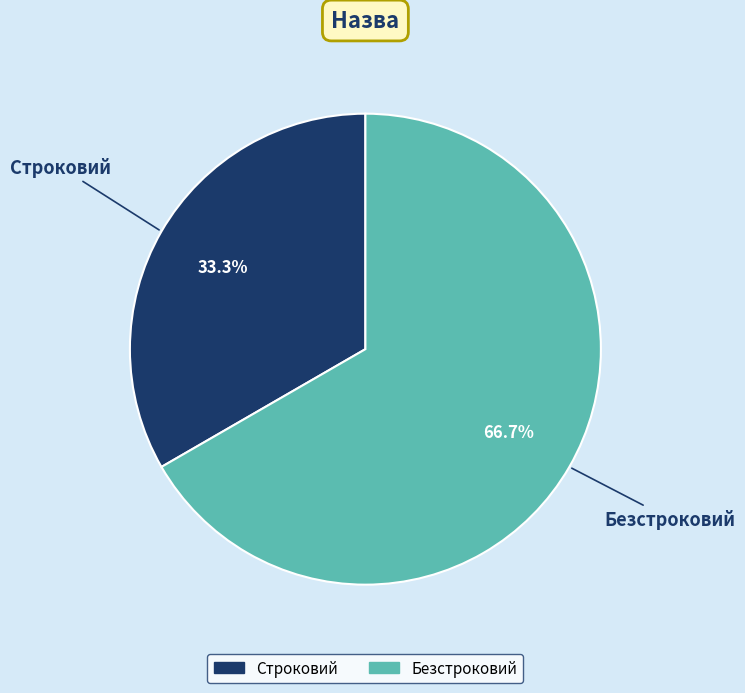

Approximately how many times larger is the value at Строковий compared to Безстроковий?

0.5